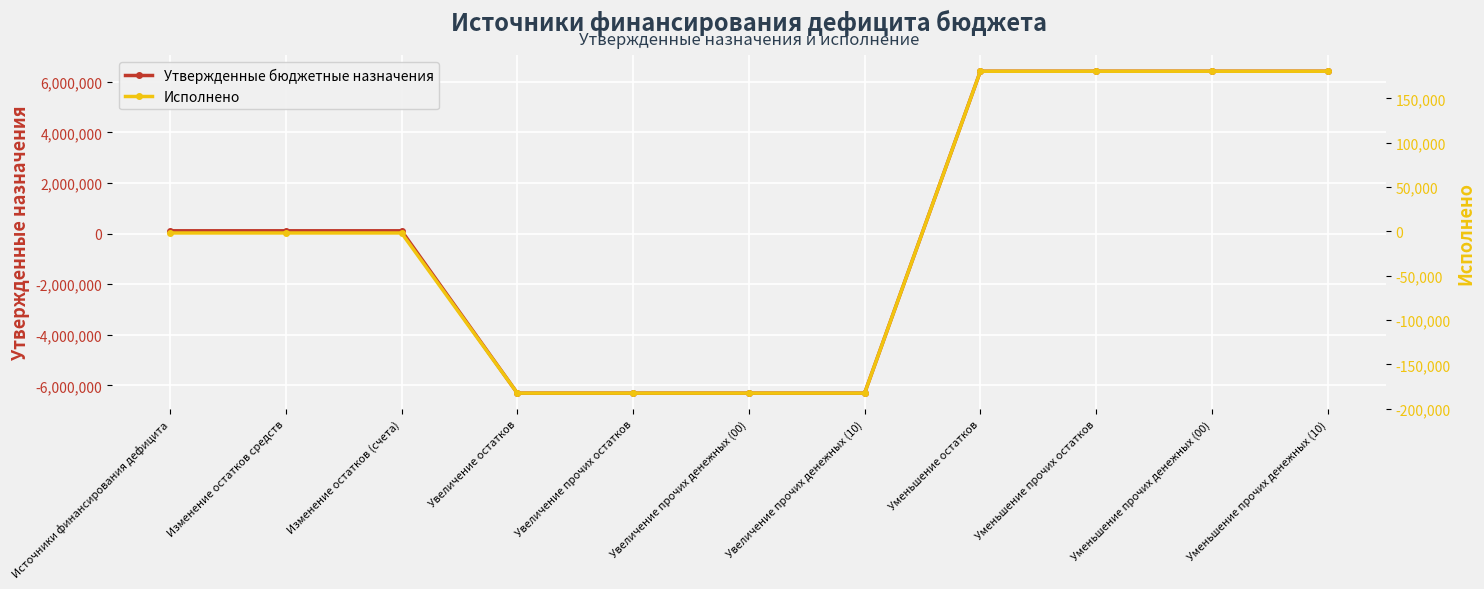

How many values in the Утвержденные бюджетные назначения series are below 111800?

4